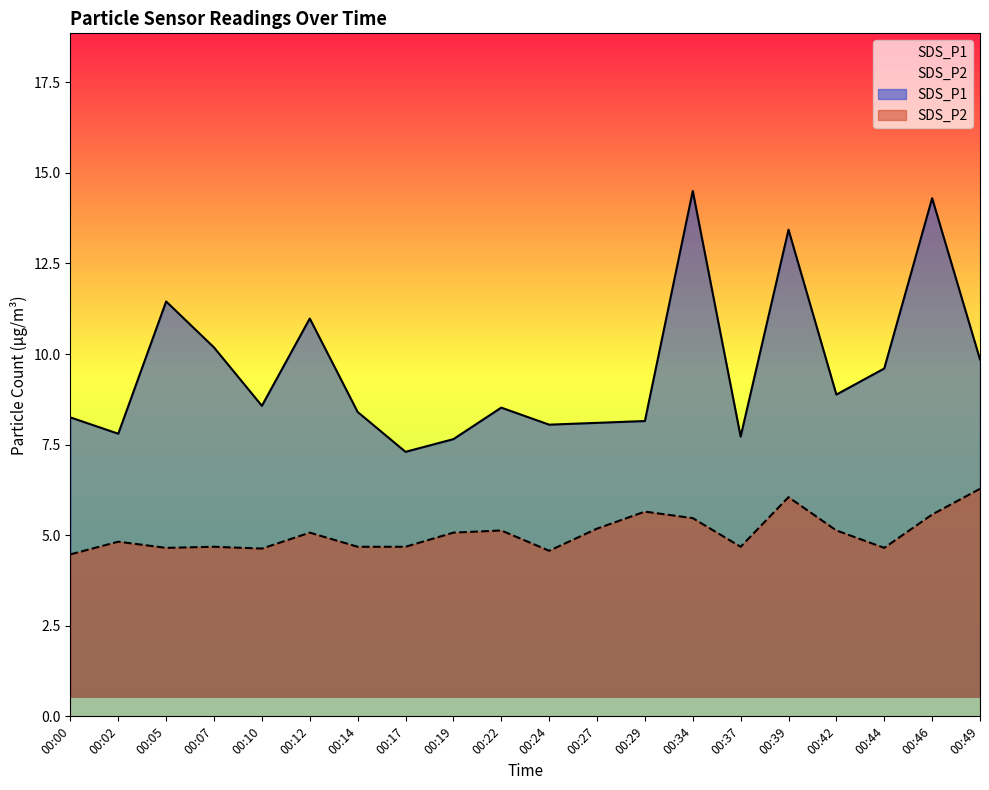

Is the value of SDS_P2 at 00:42 greater than the value of SDS_P1 at 00:05?

No